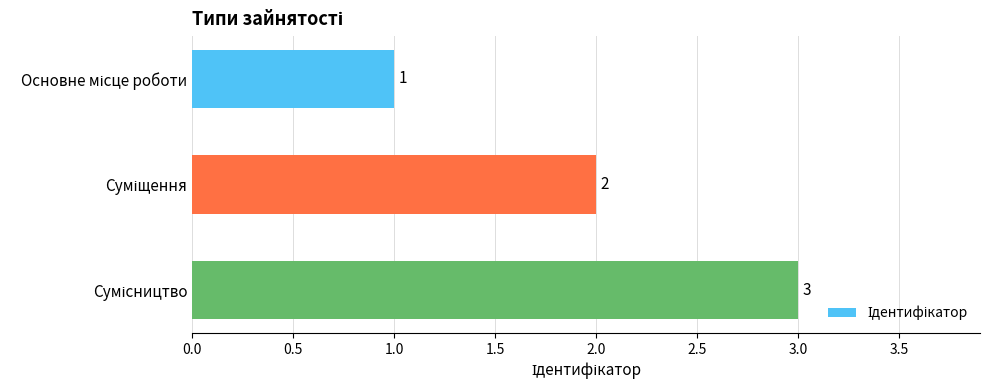

What is the maximum value shown in the chart?

3